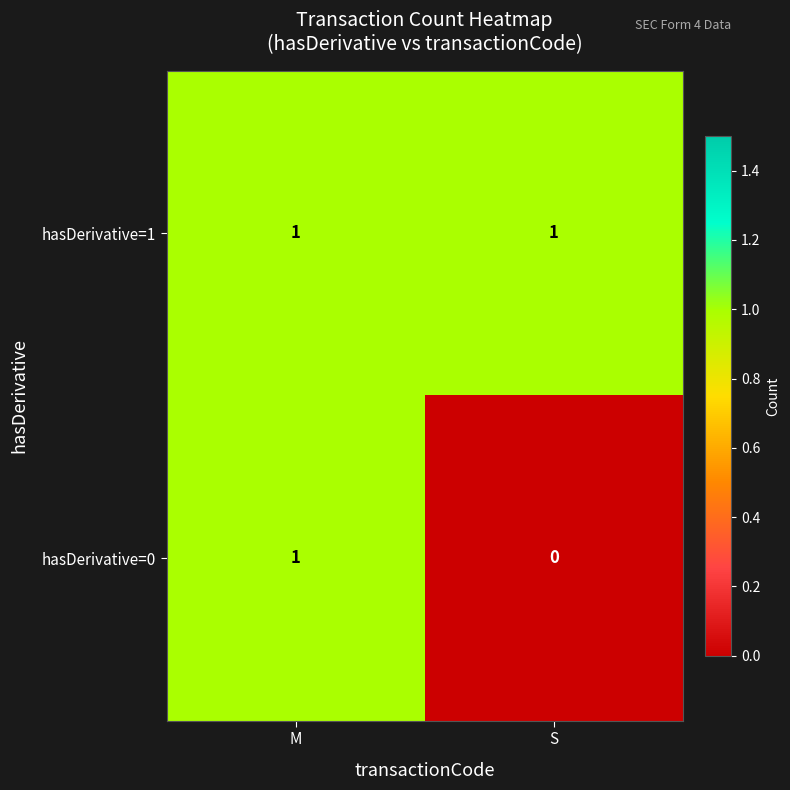

Which label corresponds to the smallest value in the chart?

S